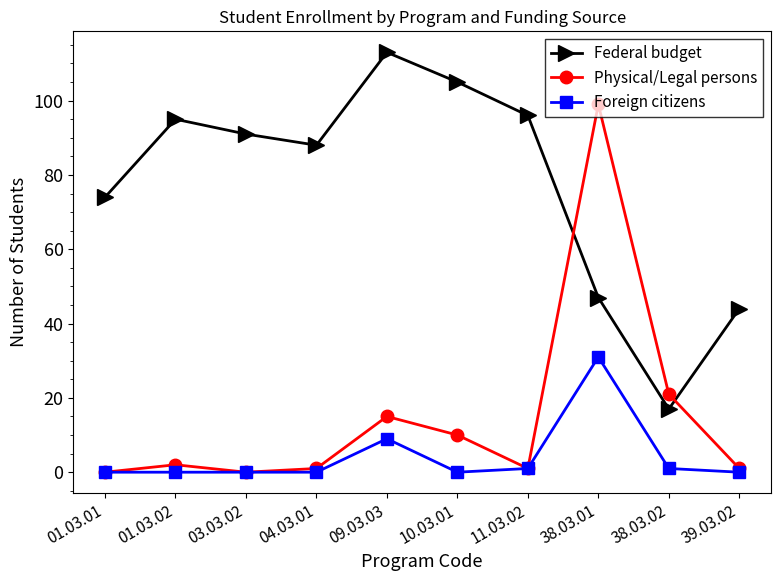

List the series in order of their peak value, lowest first.

Foreign citizens, Physical/Legal persons, Federal budget